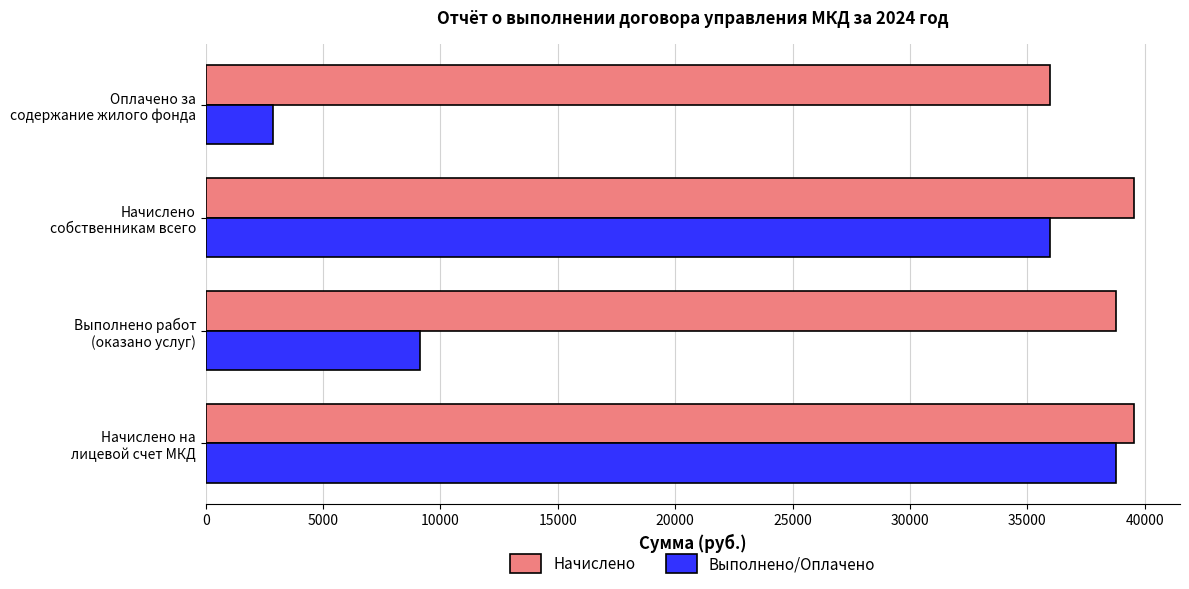

At how many categories does at least one series exceed 11847?

4